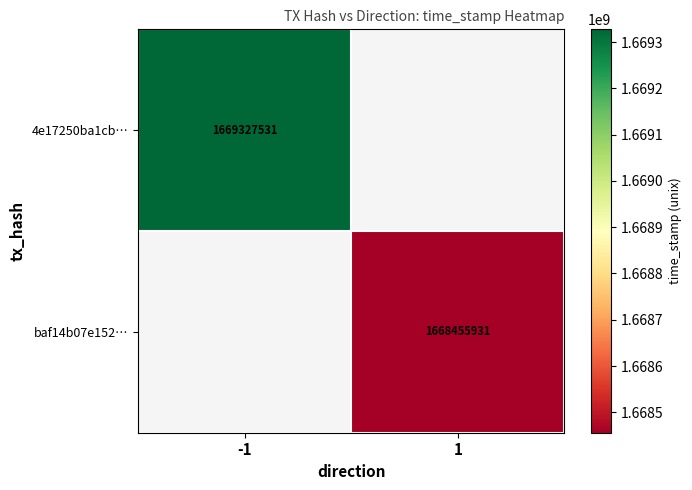

Is the value of 4e17250ba1cb… at -1 greater than the value of baf14b07e152… at 1?

Yes